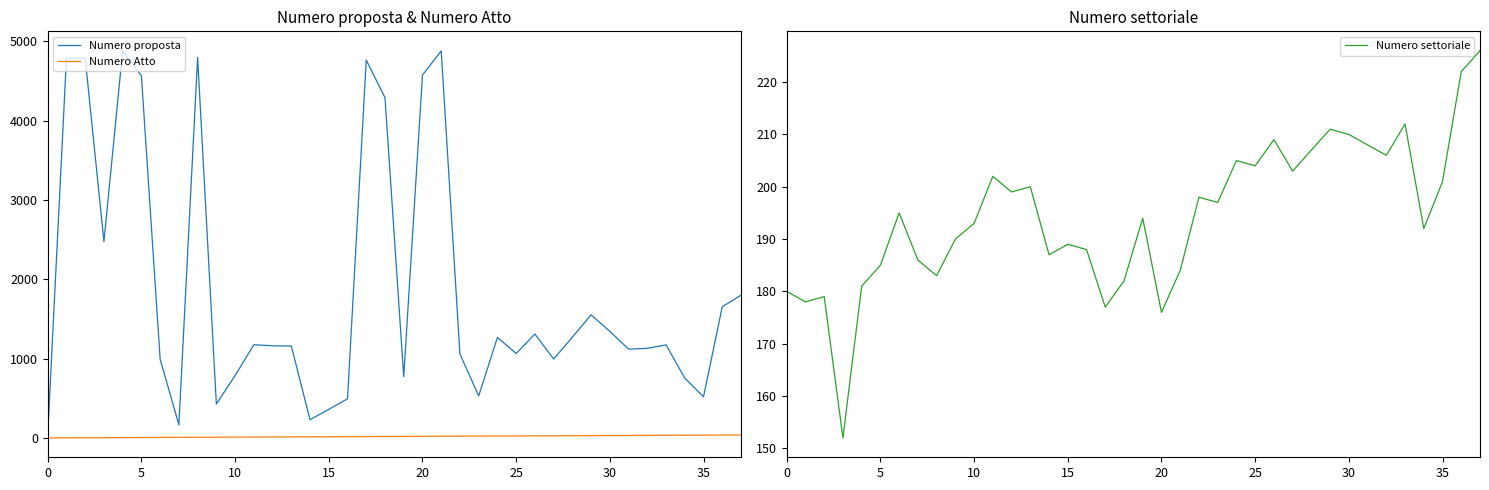

The Numero settoriale series shows 260 at 20. True or false?

False